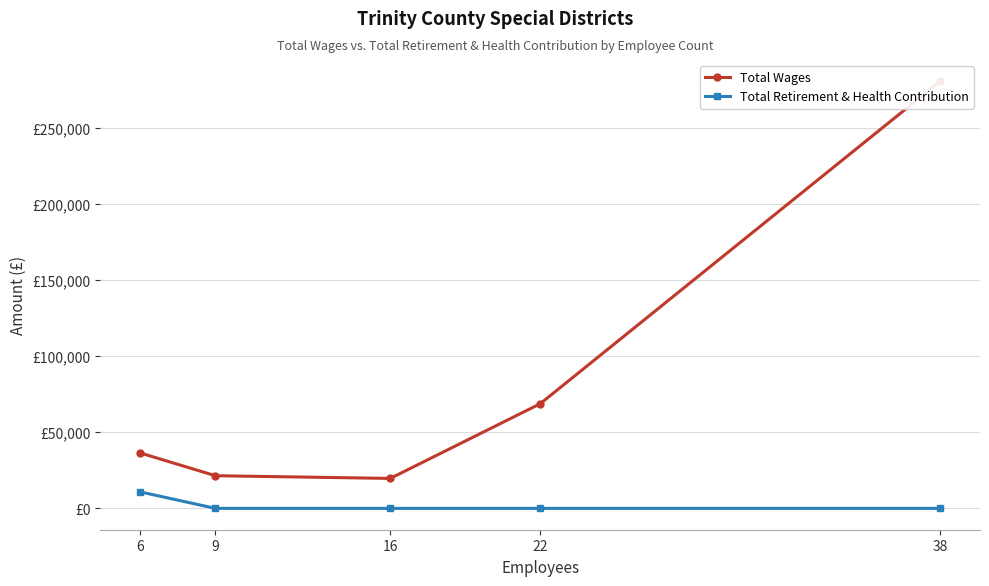

How many data points in Total Wages are above 36339?

2